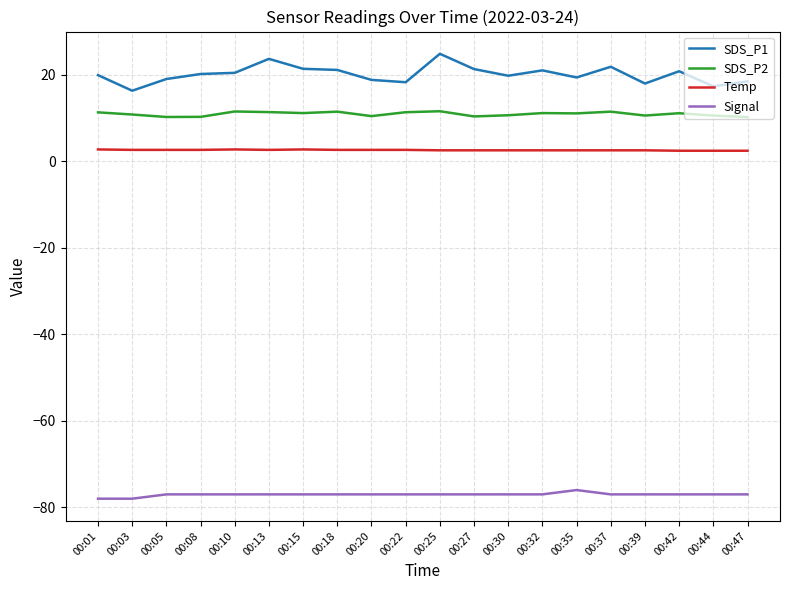

What is the maximum value shown in the chart?

24.8